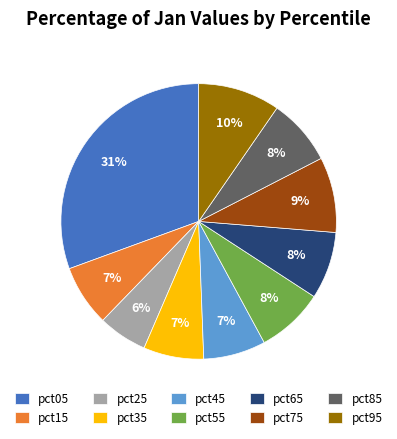

Is it true that pct75 is 15% of the pie?

False